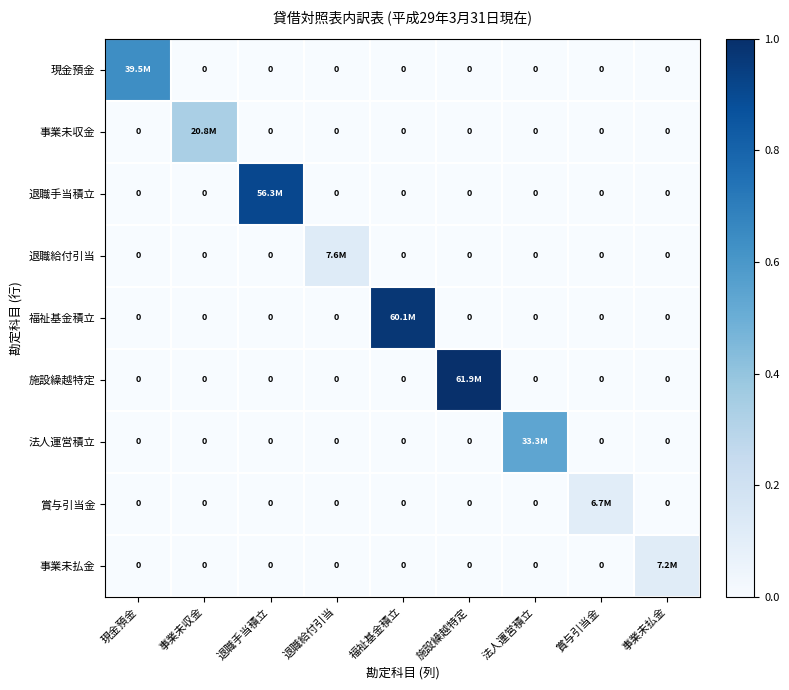

Which series has the widest spread of values?

施設繰越特定